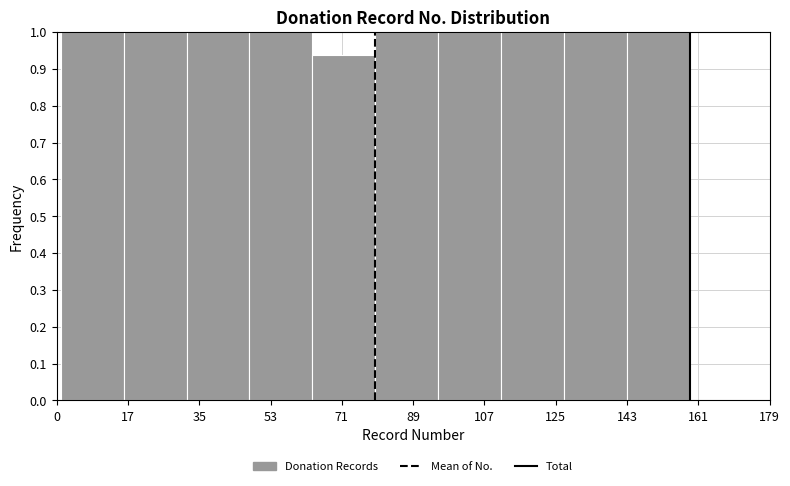

What is the height of the bar covering 127.4 to 143.2 on the x-axis? Neither the bar edges nor the heights are printed on the chart, so give them approximately, as read against the axes.

1.00